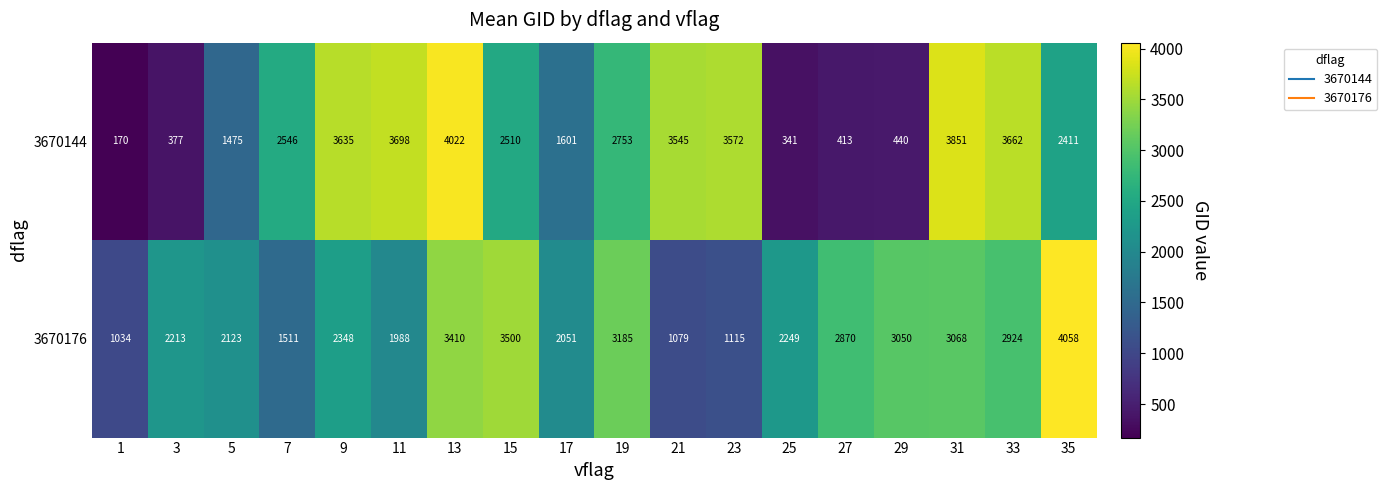

What is the smallest value displayed?

170